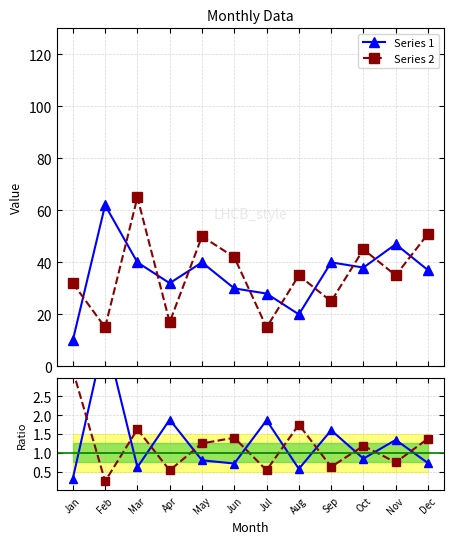

Does the chart have visible grid lines?

Yes